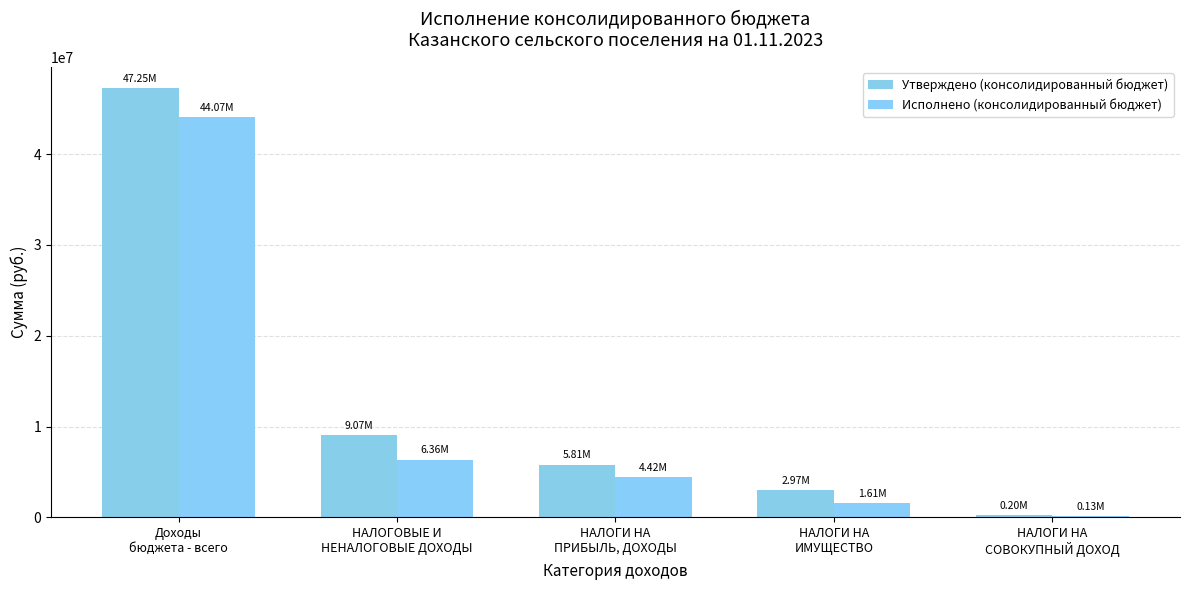

At how many categories does at least one series exceed 6568396?

2